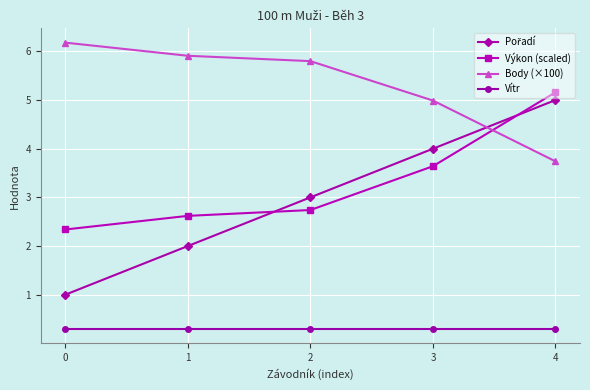

What is the value of the Vítr point at the 4th from the left?

0.3